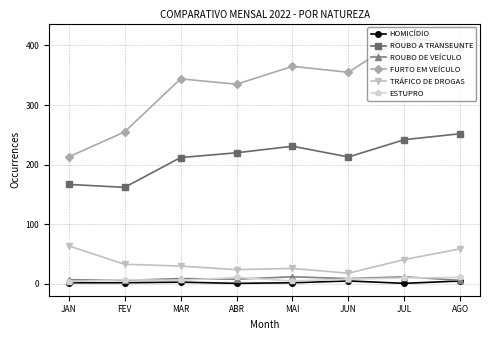

What is the sum of all FURTO EM VEÍCULO values?

2681